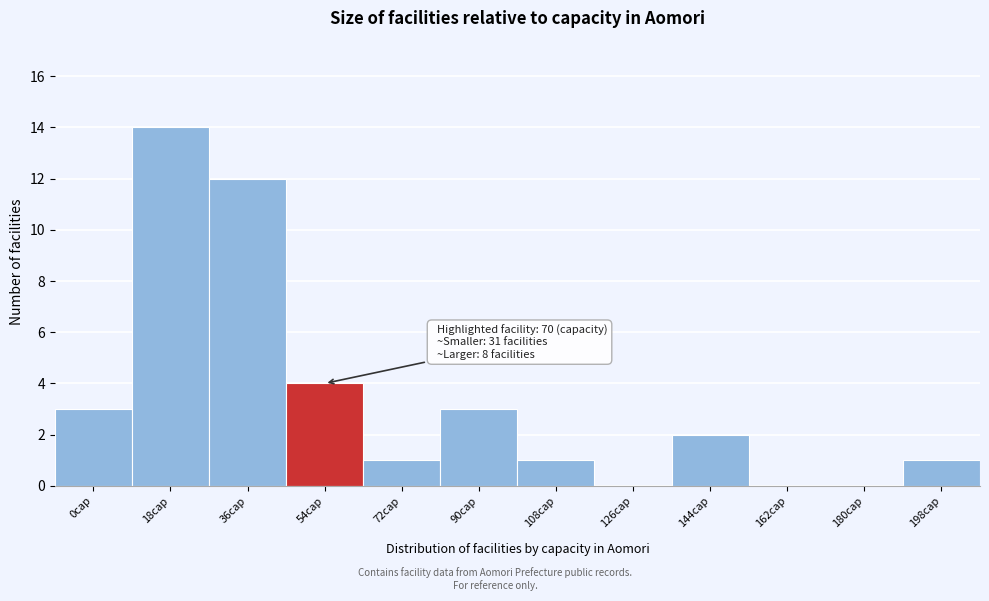

Reading left to right, extract all data points from this chart.

0cap=3	18cap=14	36cap=12	54cap=4	72cap=1	90cap=3	108cap=1	126cap=0	144cap=2	162cap=0	180cap=0	198cap=1